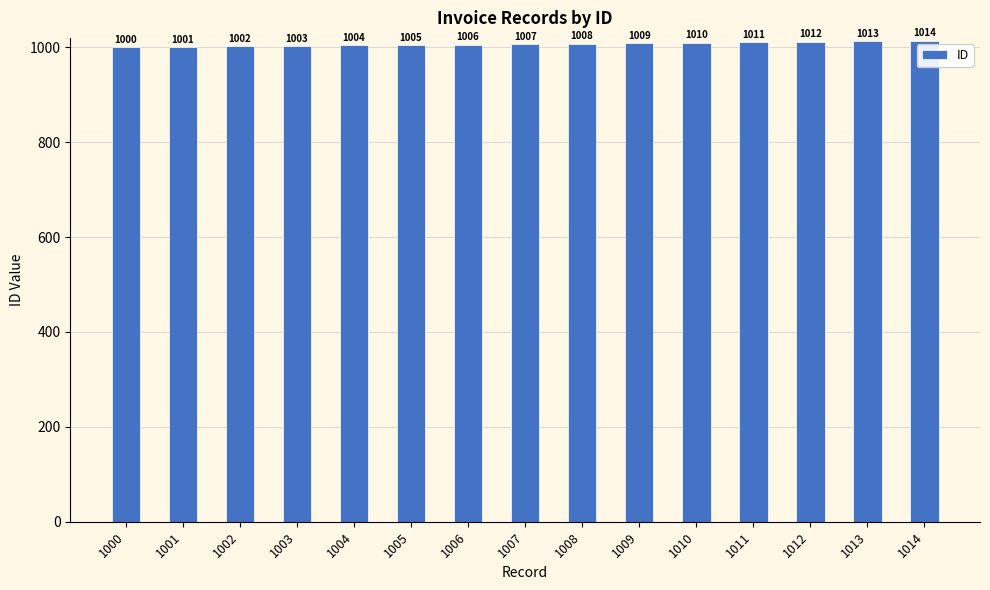

What is the minimum value shown in the chart?

1000